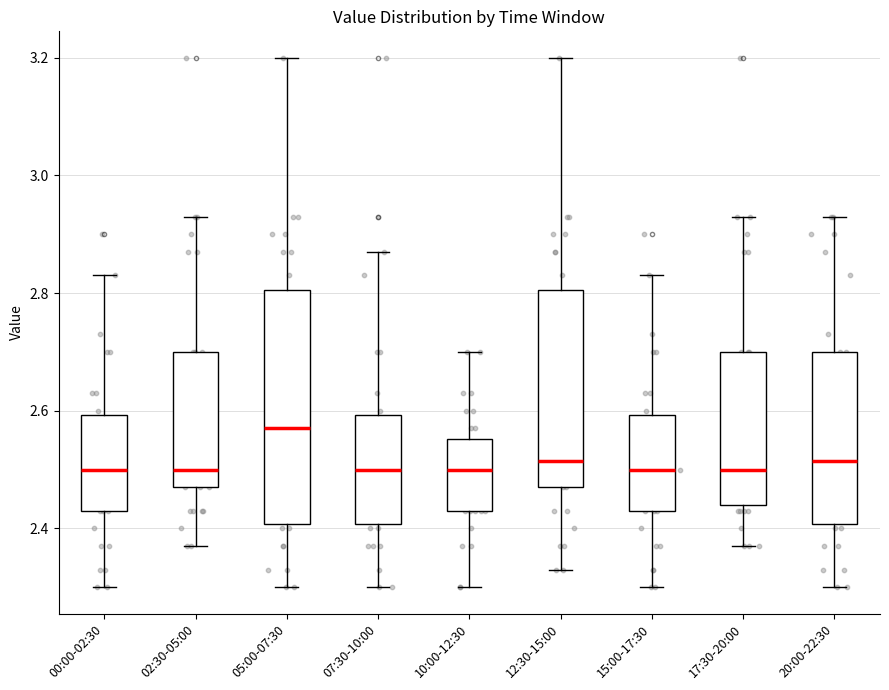

Which box's median line is the highest?

05:00-07:30